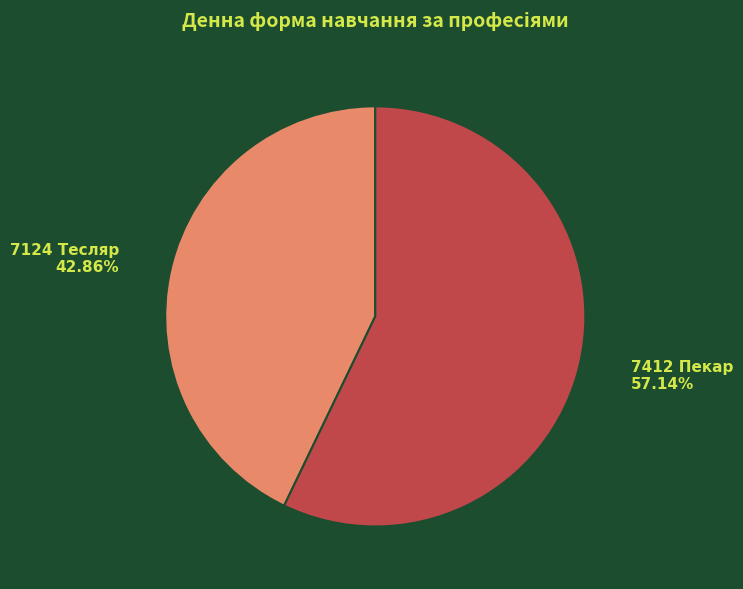

What is the ratio of the value at 7412 Пекар to the value at 7124 Тесляр?

1.3